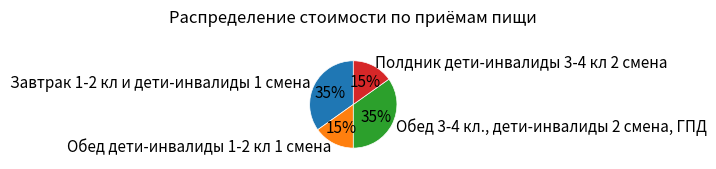

Does Полдник дети-инвалиды 3-4 кл 2 смена represent more than half of the total?

No